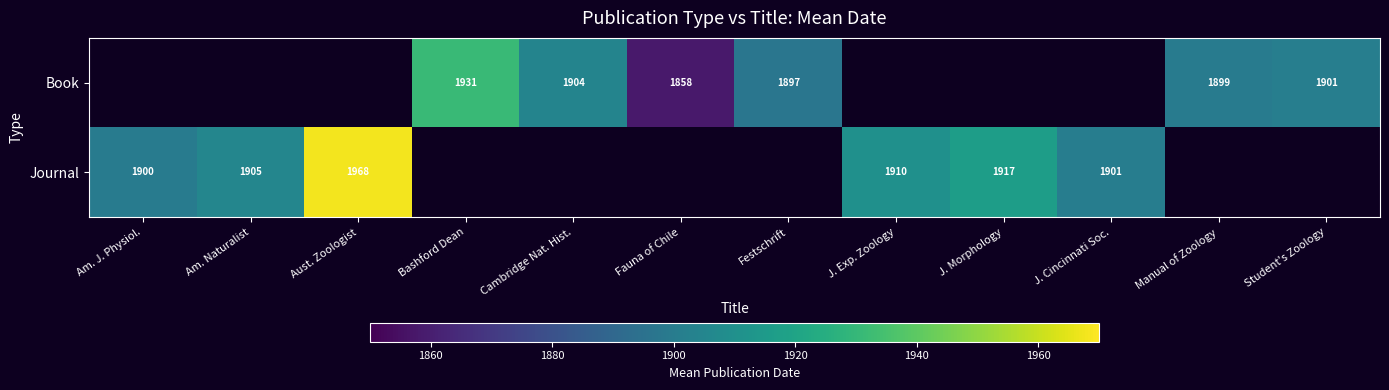

What is the minimum value for Journal?

1900.0